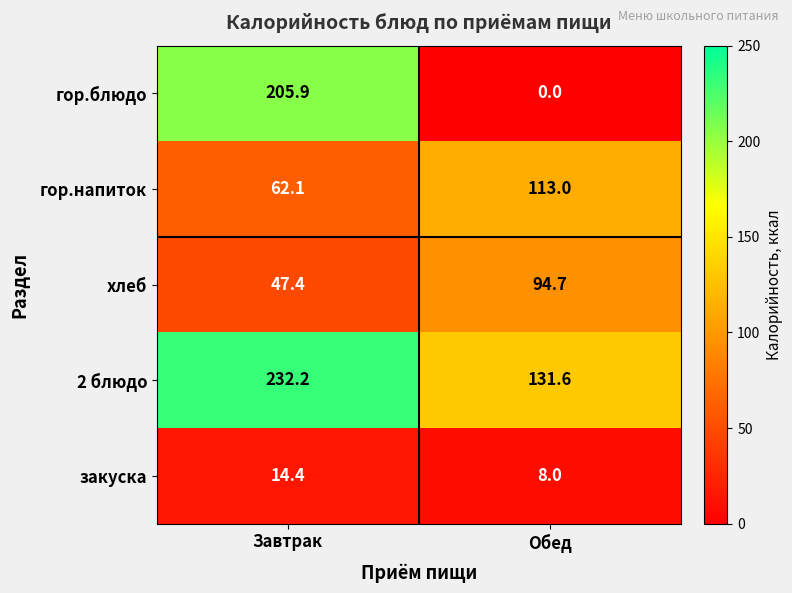

At which category is the sum across all series the highest?

Завтрак